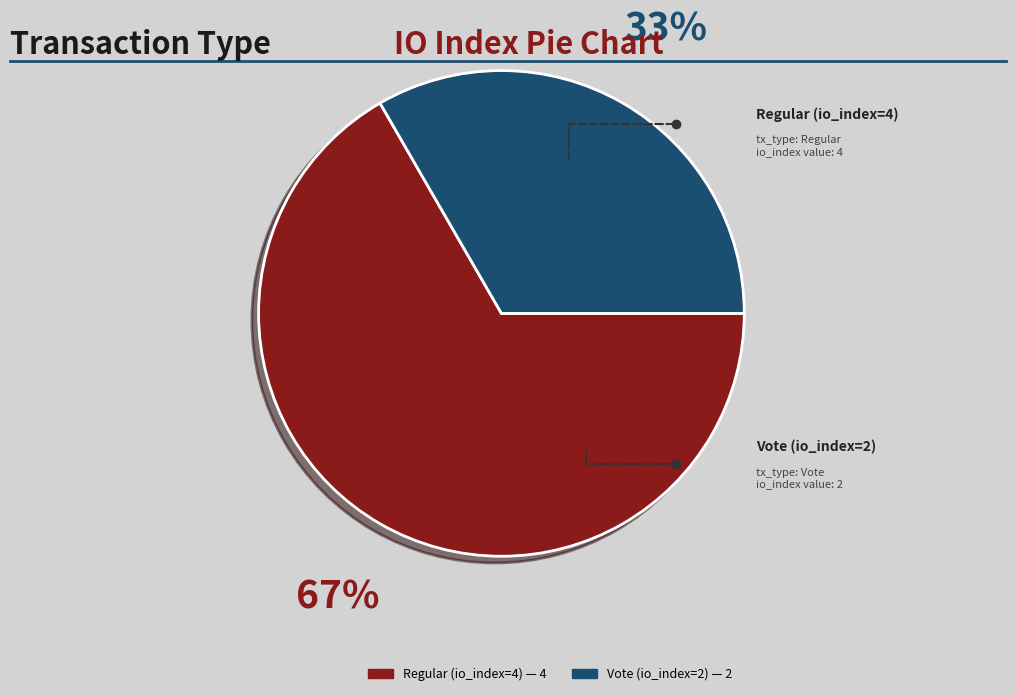

How many slices are in this pie chart?

2